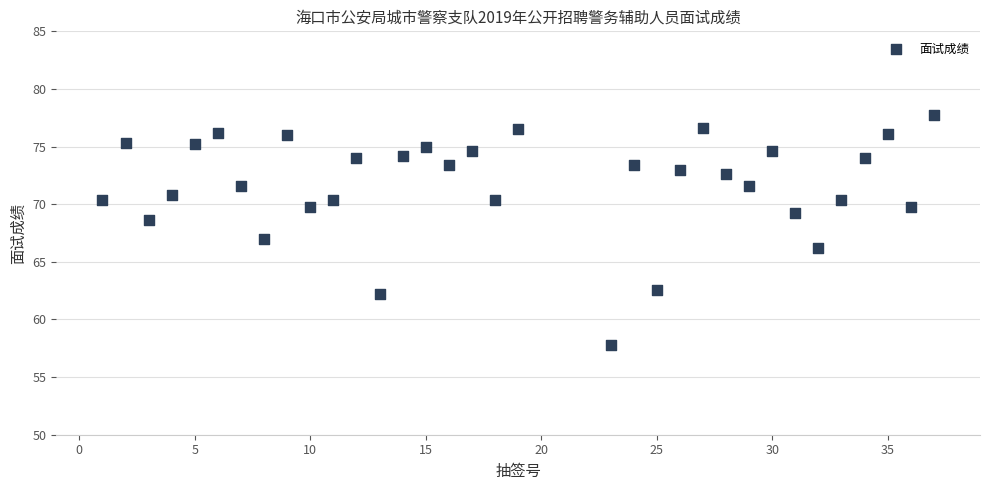

What is the range of X values (max minus min)?

36.0